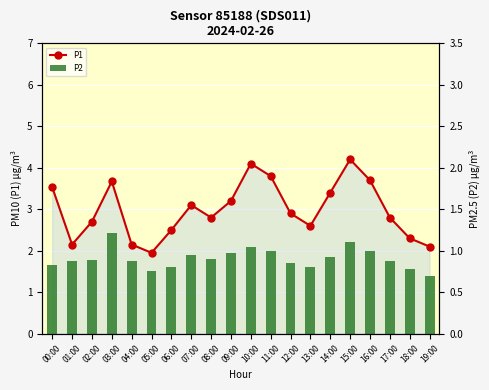

Rank the series at 00:00 from highest to lowest value.

P1, P2